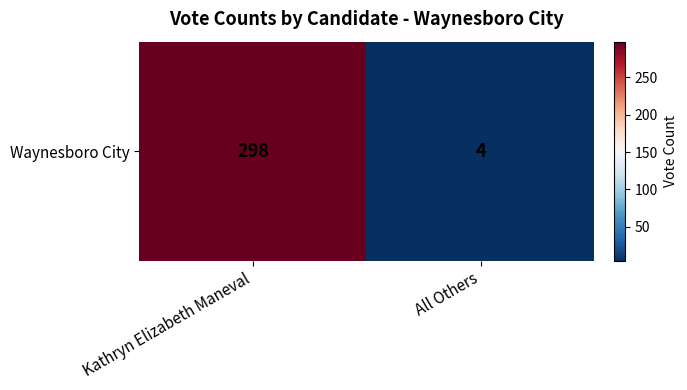

Reading left to right, list all the values displayed in this chart.

Kathryn Elizabeth Maneval=298	All Others=4